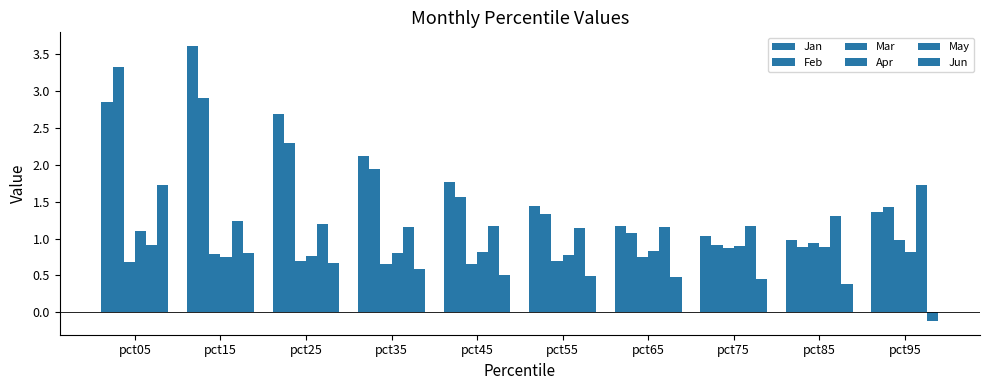

How many bars are there in total?

60